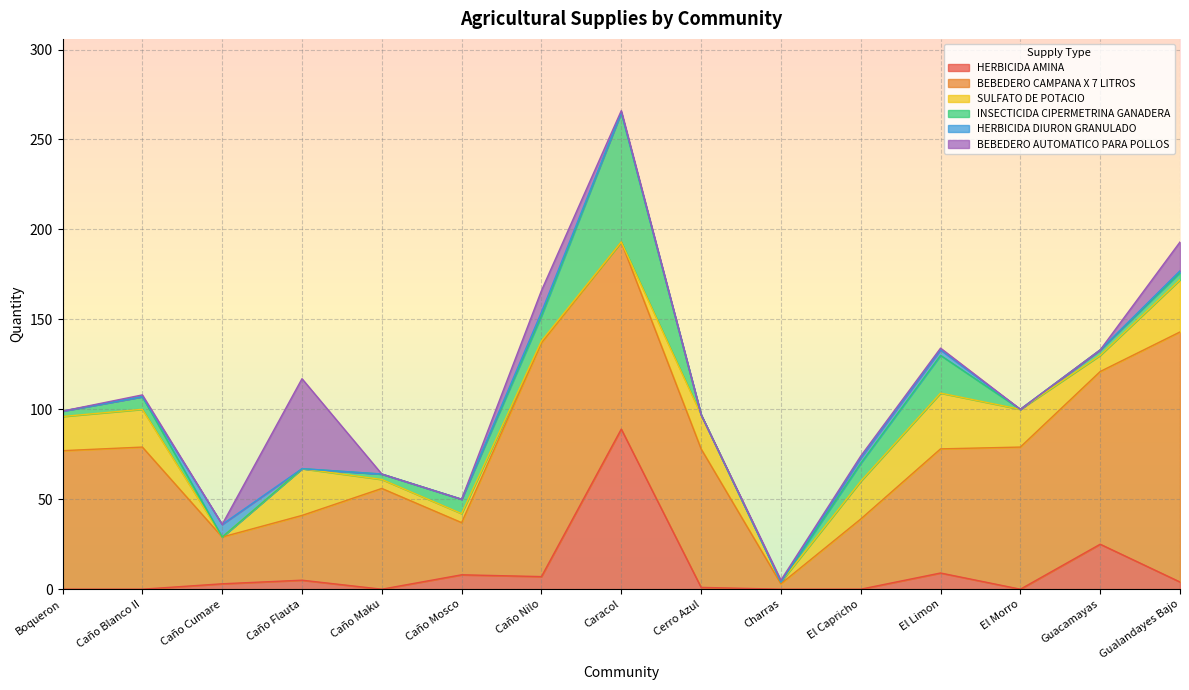

Which series has the widest spread of values?

BEBEDERO CAMPANA X 7 LITROS